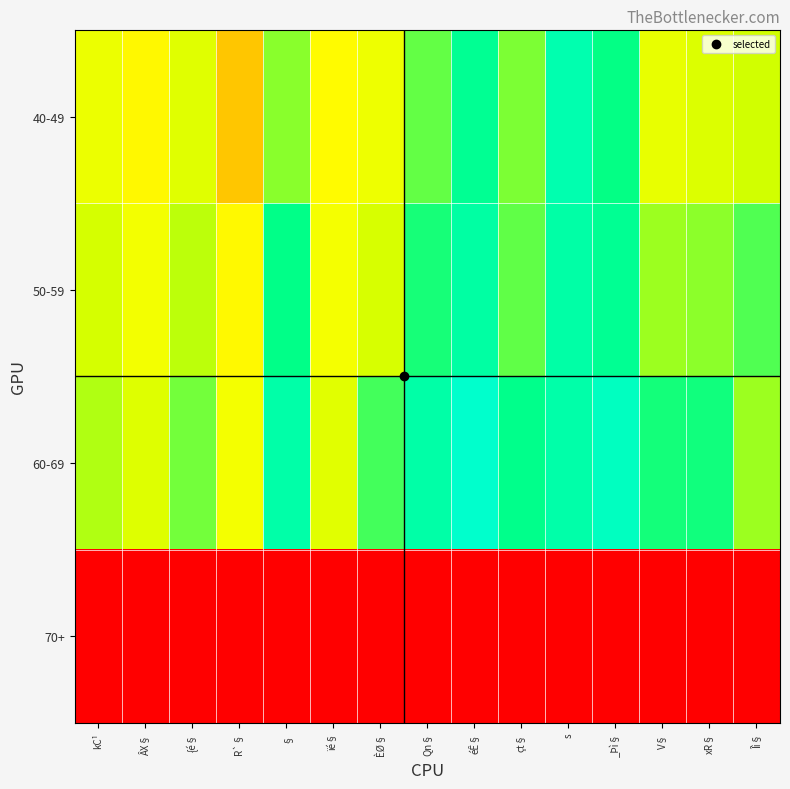

How many categories are shown in the chart?

15